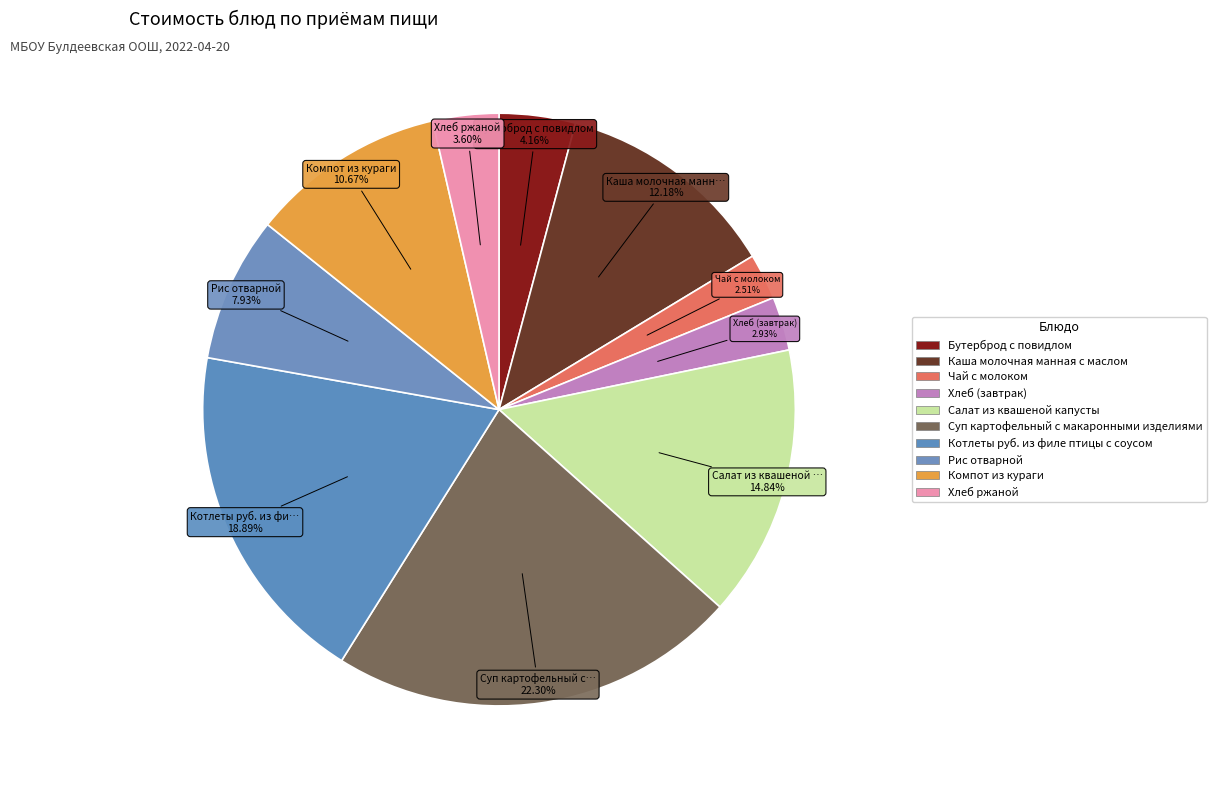

How many segments does this pie chart have?

10